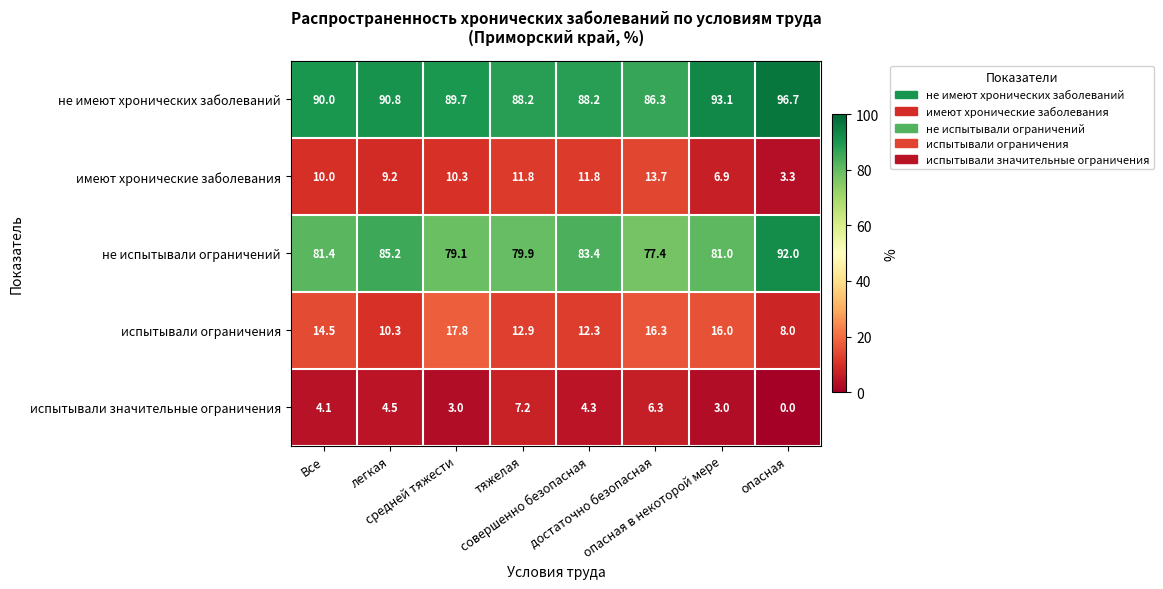

Which series has the largest total across all categories?

не имеют хронических заболеваний